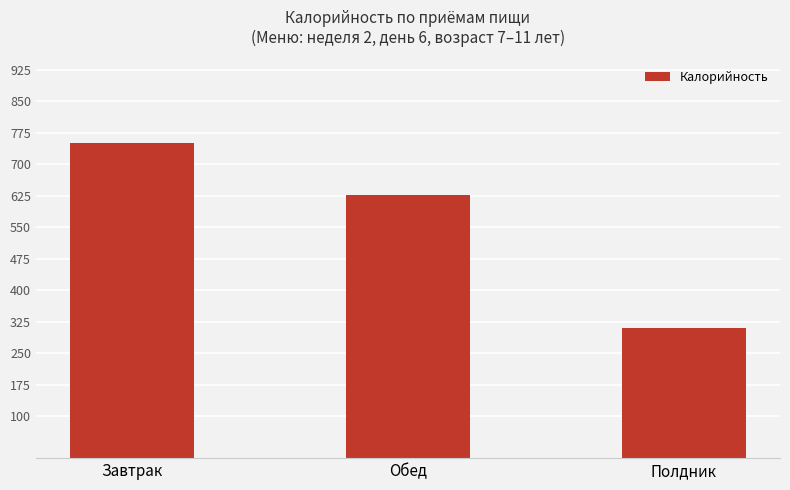

Reading left to right, transcribe all the data shown in this chart.

Завтрак=750.0	Обед=627.2	Полдник=309.6